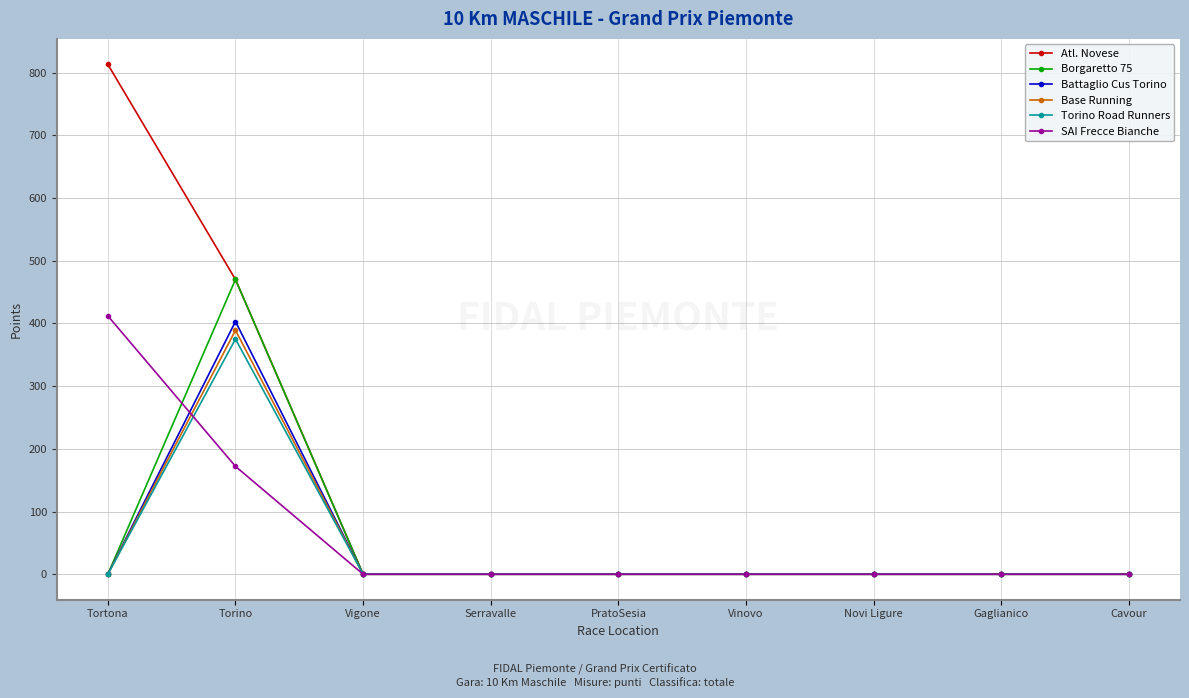

Which series has the largest total across all categories?

Atl. Novese